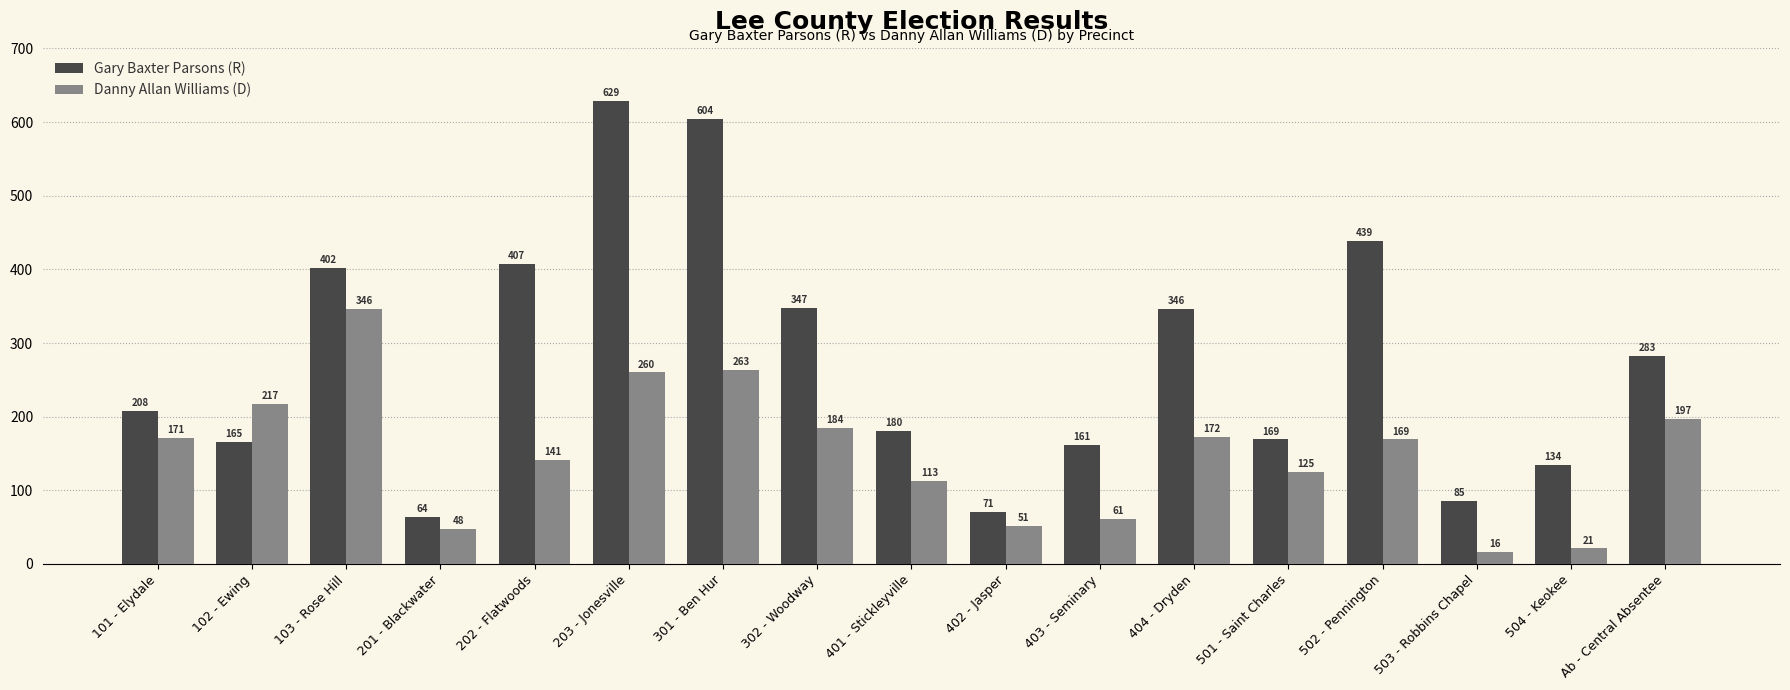

Which series has the widest spread of values?

Gary Baxter Parsons (R)